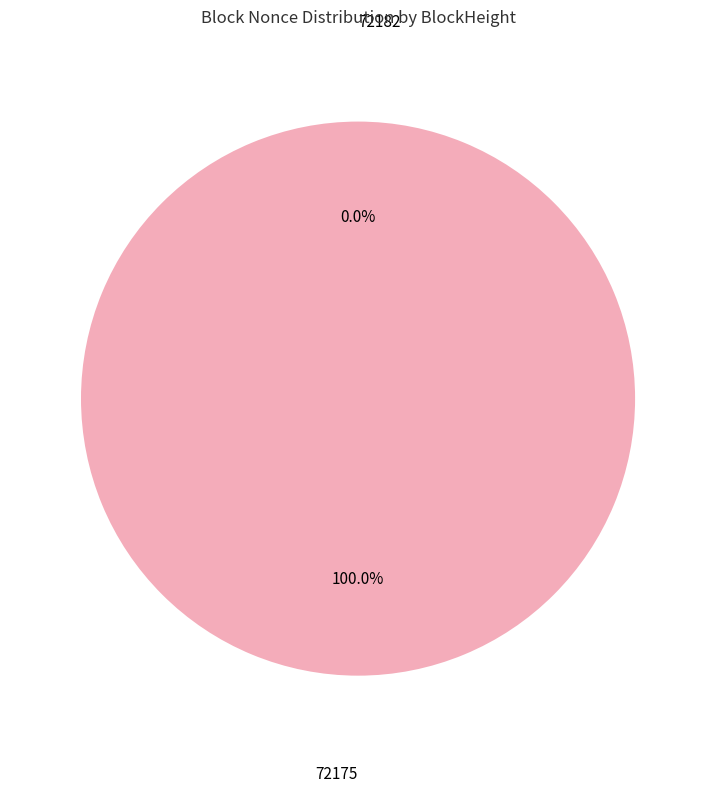

The 72182 slice represents 5% of the pie. True or false?

False